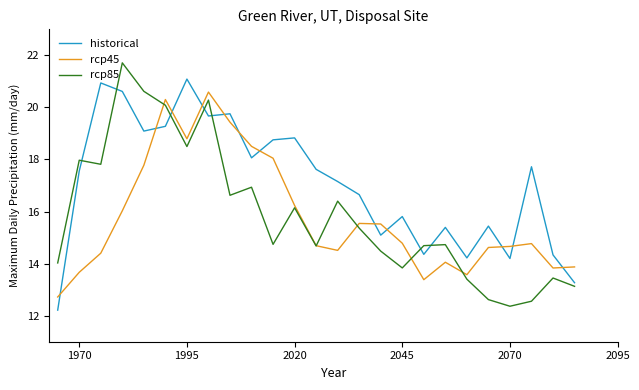

After their last crossing, which series has the higher values: historical or rcp45?

rcp45